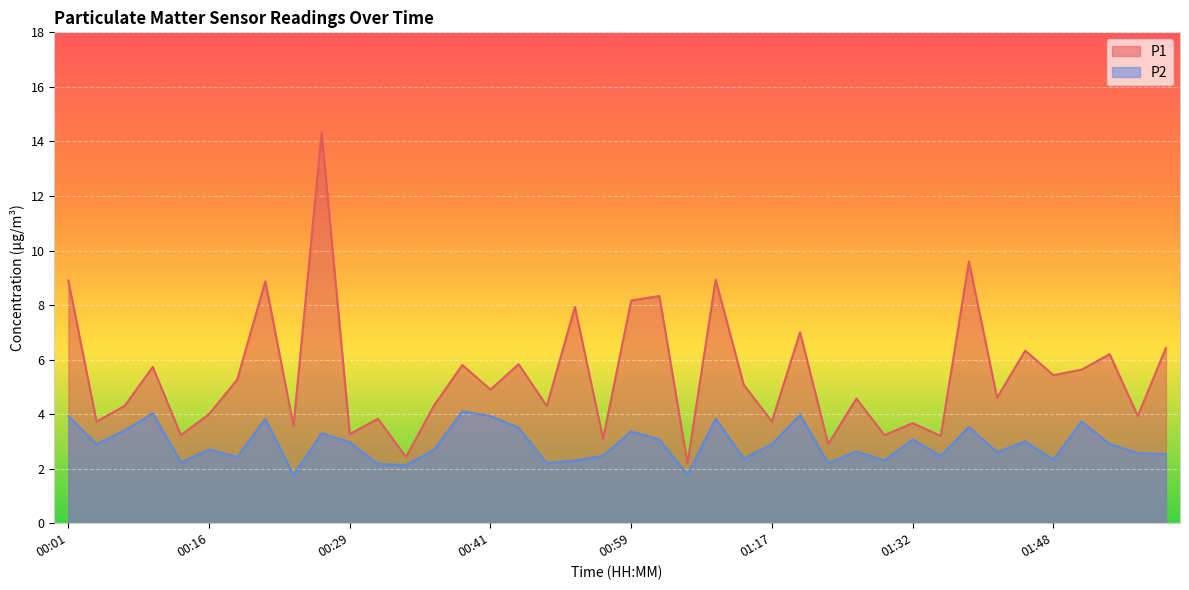

What is the difference between the P2 values at 00:24 and 02:03?

0.8